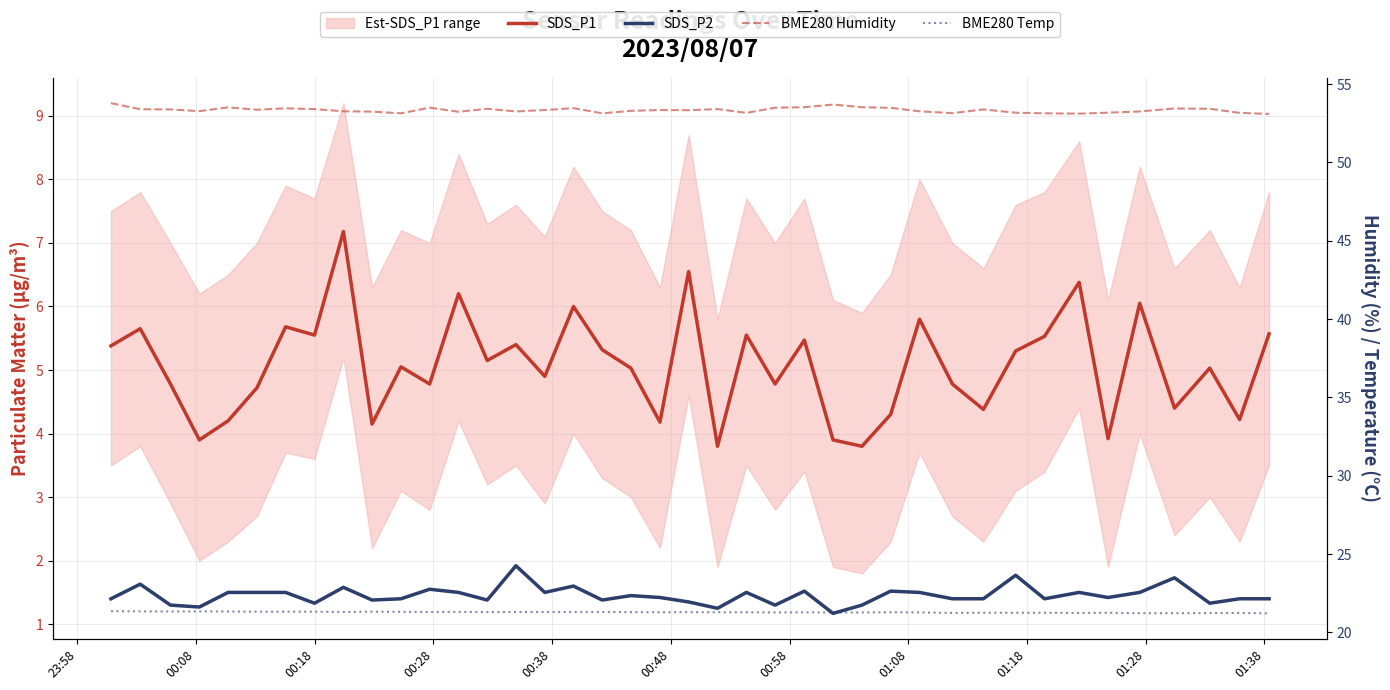

How many data points does each series have?

40